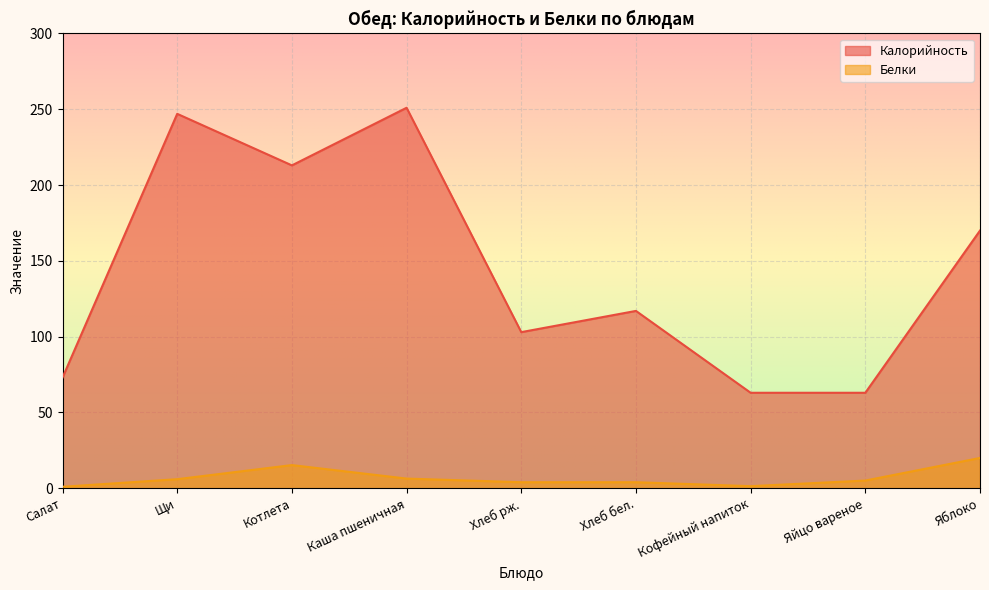

What is the minimum value shown in the chart?

1.0